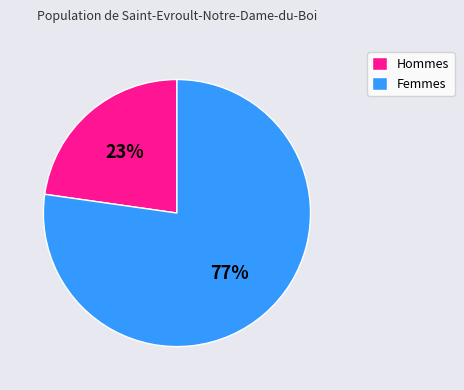

Between Hommes and Femmes, which is larger?

Femmes